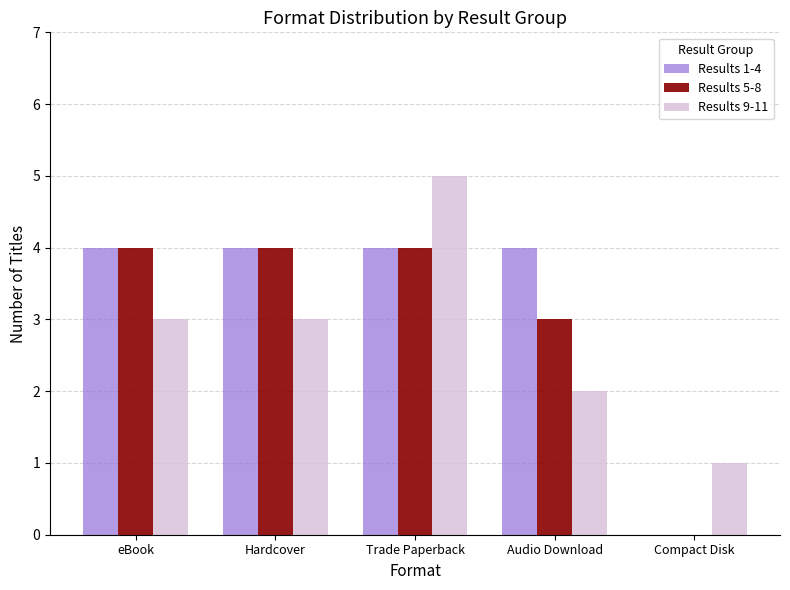

How many categories are shown in the chart?

5